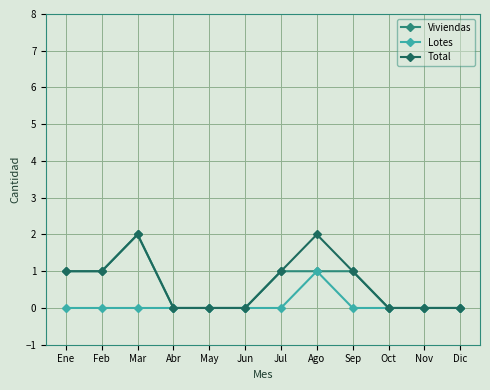

At which category does Total reach its first local peak?

Mar